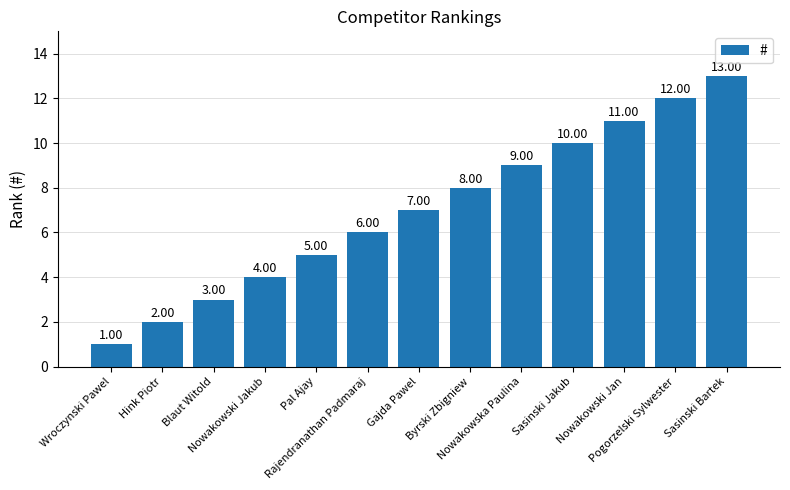

What is the smallest value displayed?

1